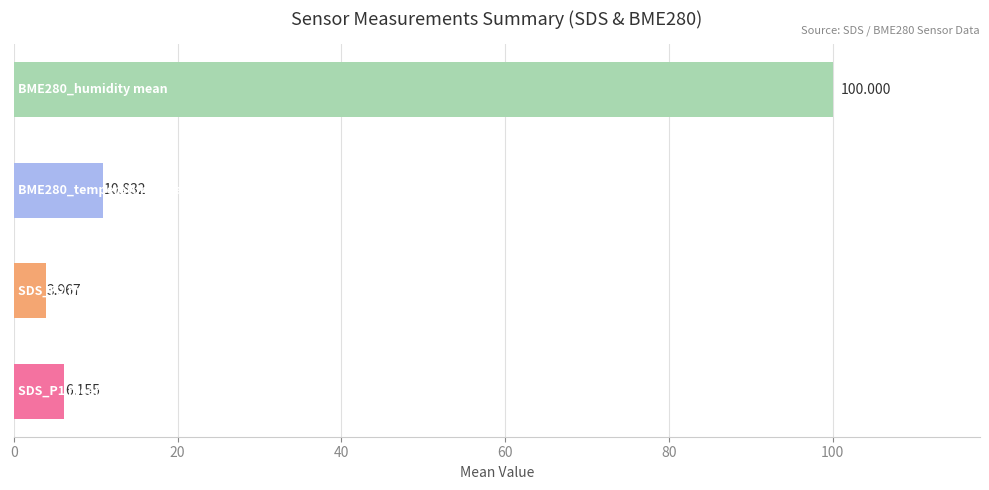

How many bars are there in total?

4